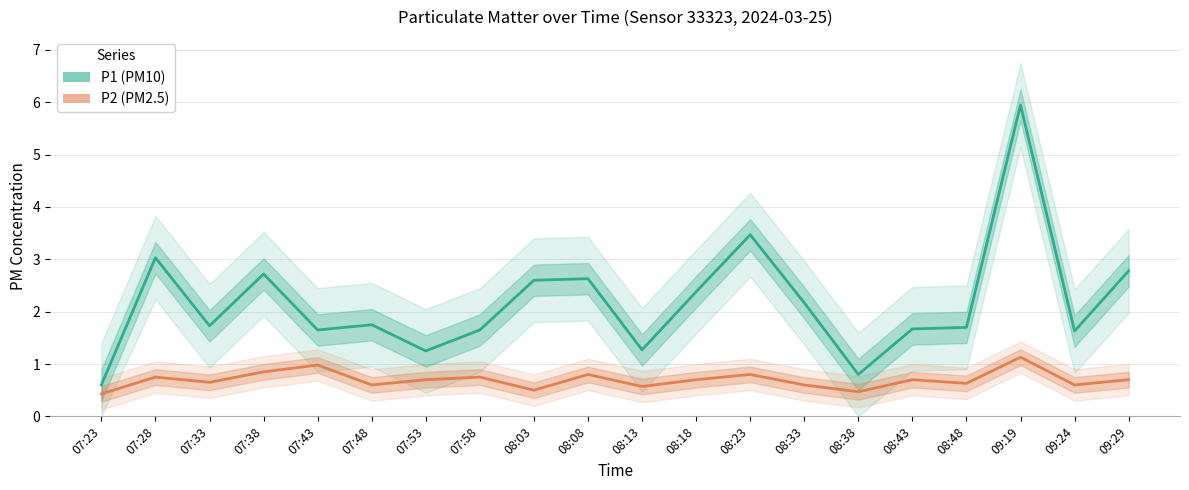

Count the number of categories in the chart.

20